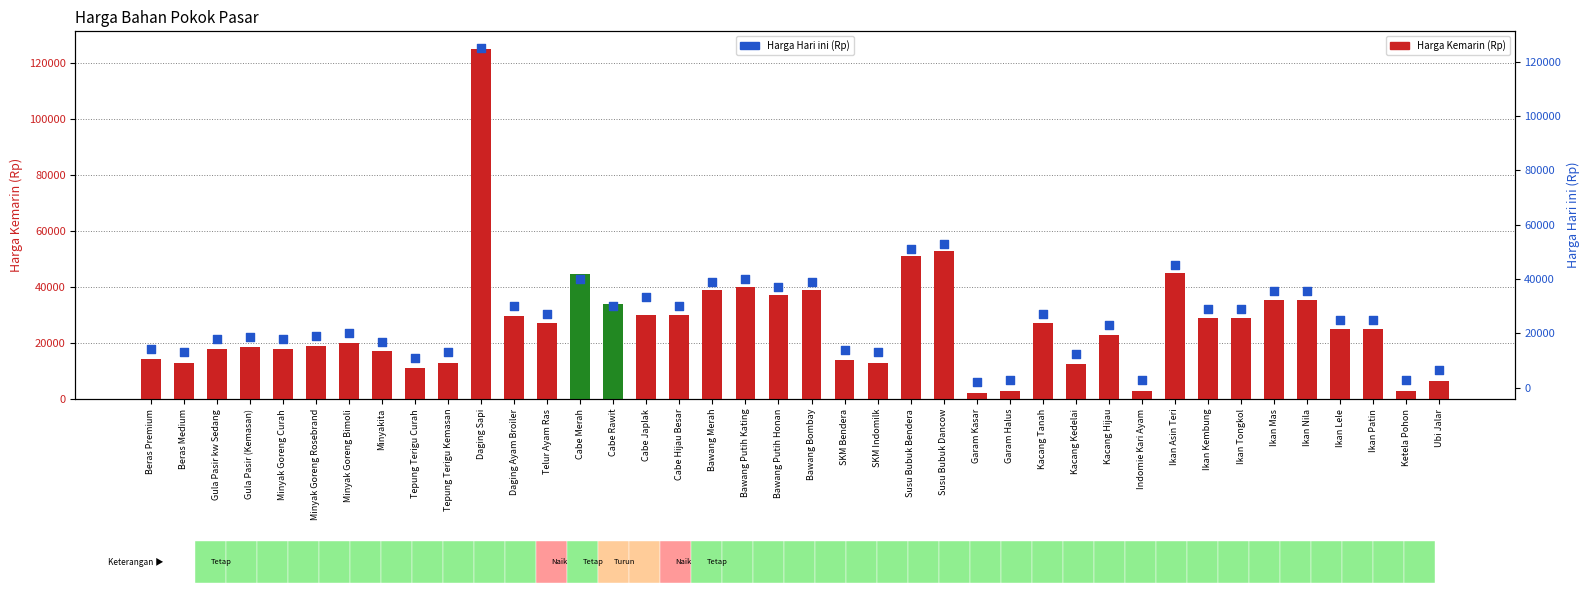

What are all the series names shown in the legend?

Harga Kemarin (Rp), Harga Hari ini (Rp)